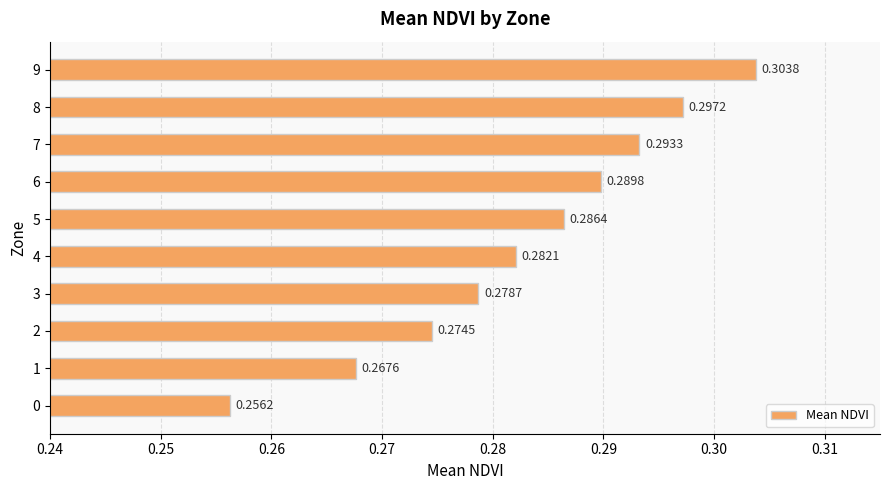

Between 6 and 5, which is larger?

6